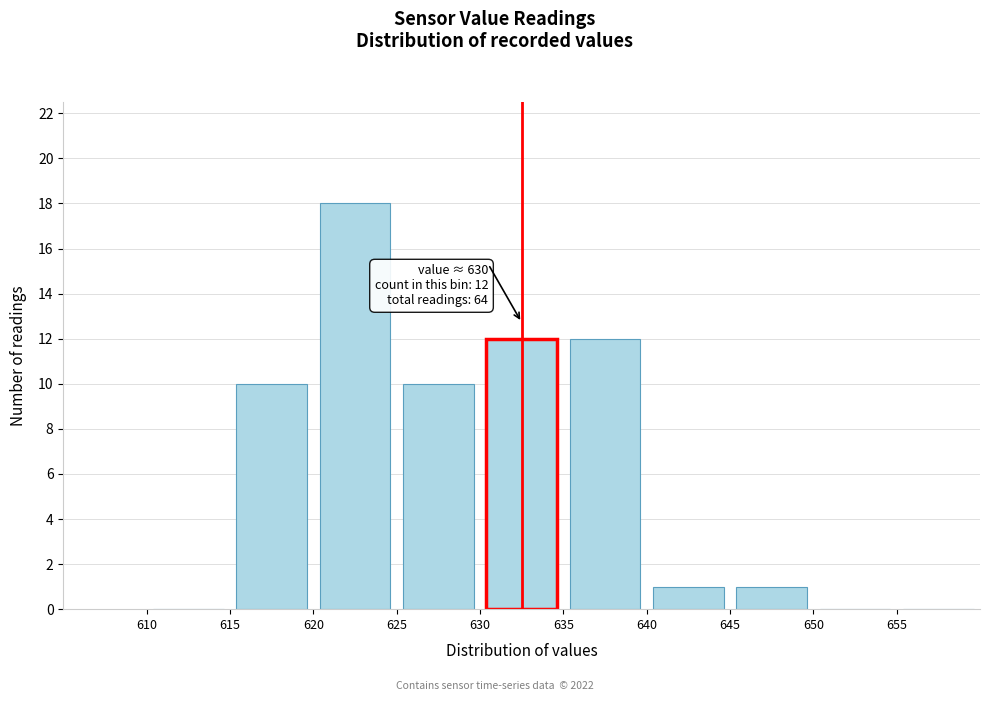

Which range on the x-axis has the tallest bar?

620 to 625